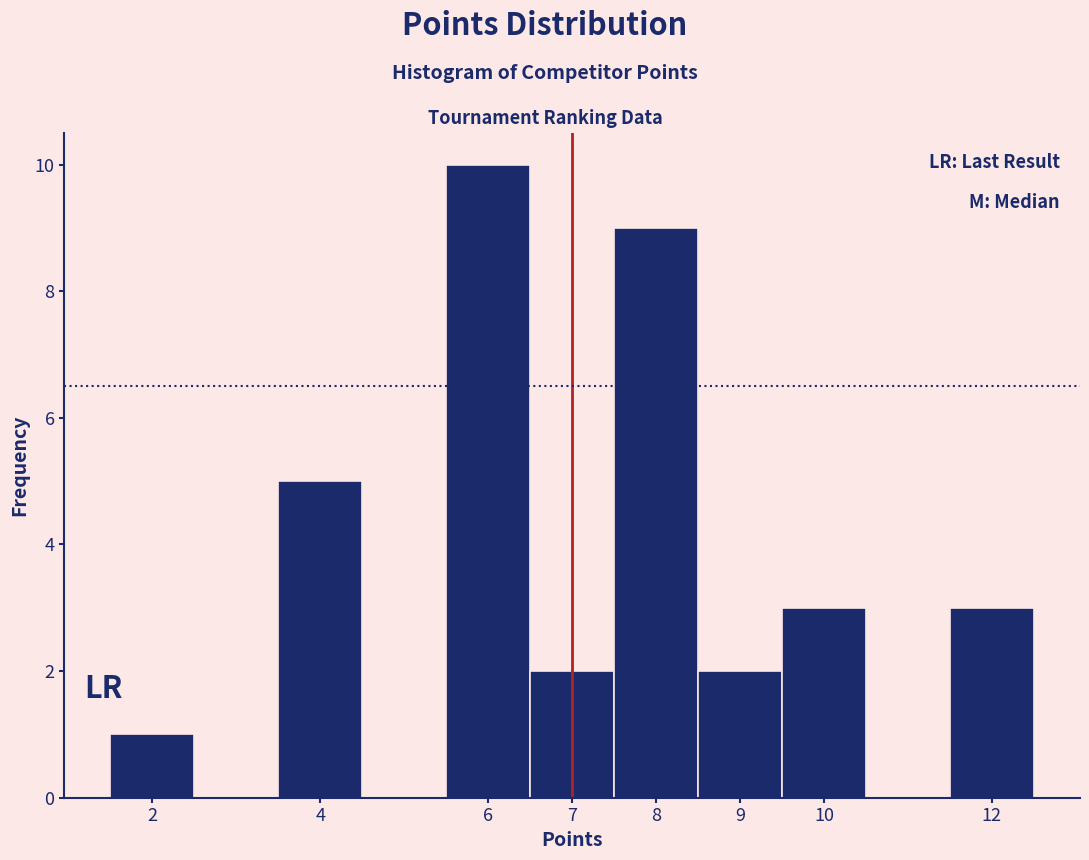

Which range on the x-axis has the tallest bar?

5.5 to 6.5